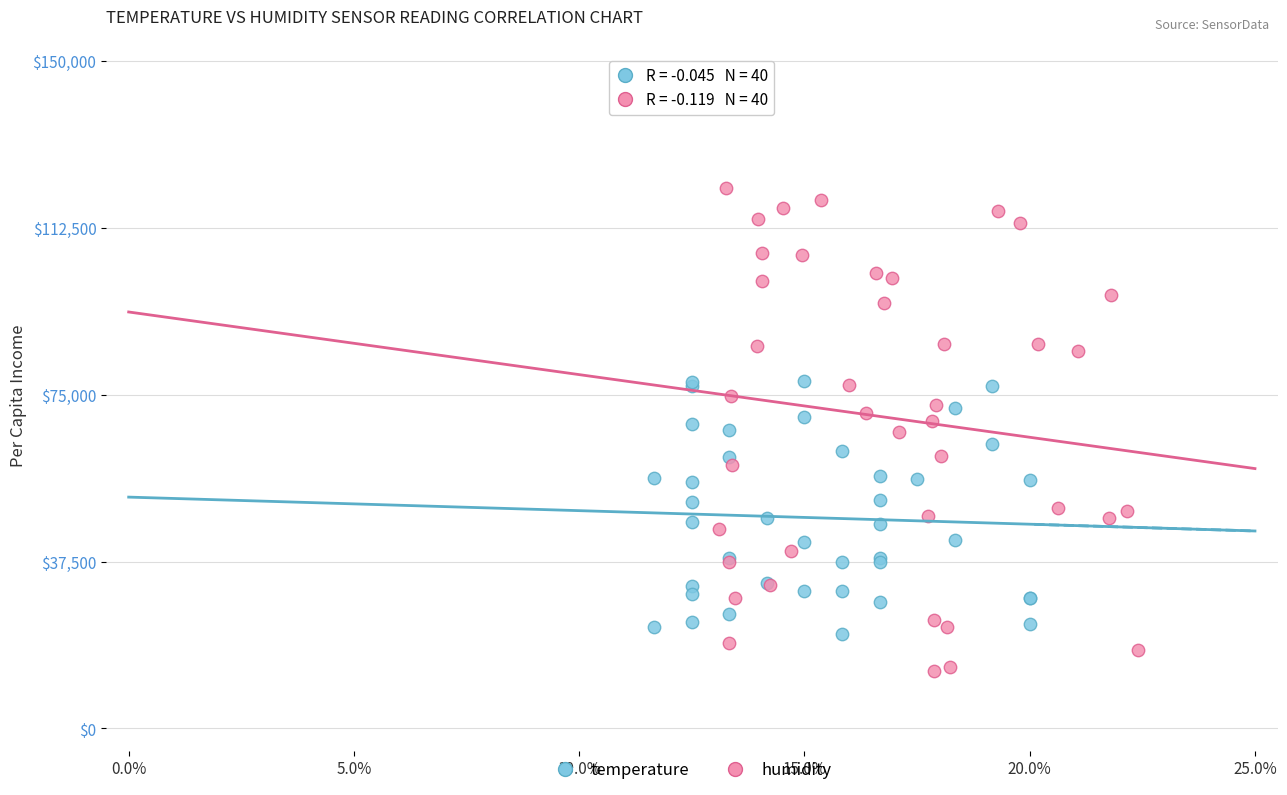

What are all the series names shown in the legend?

temperature, humidity